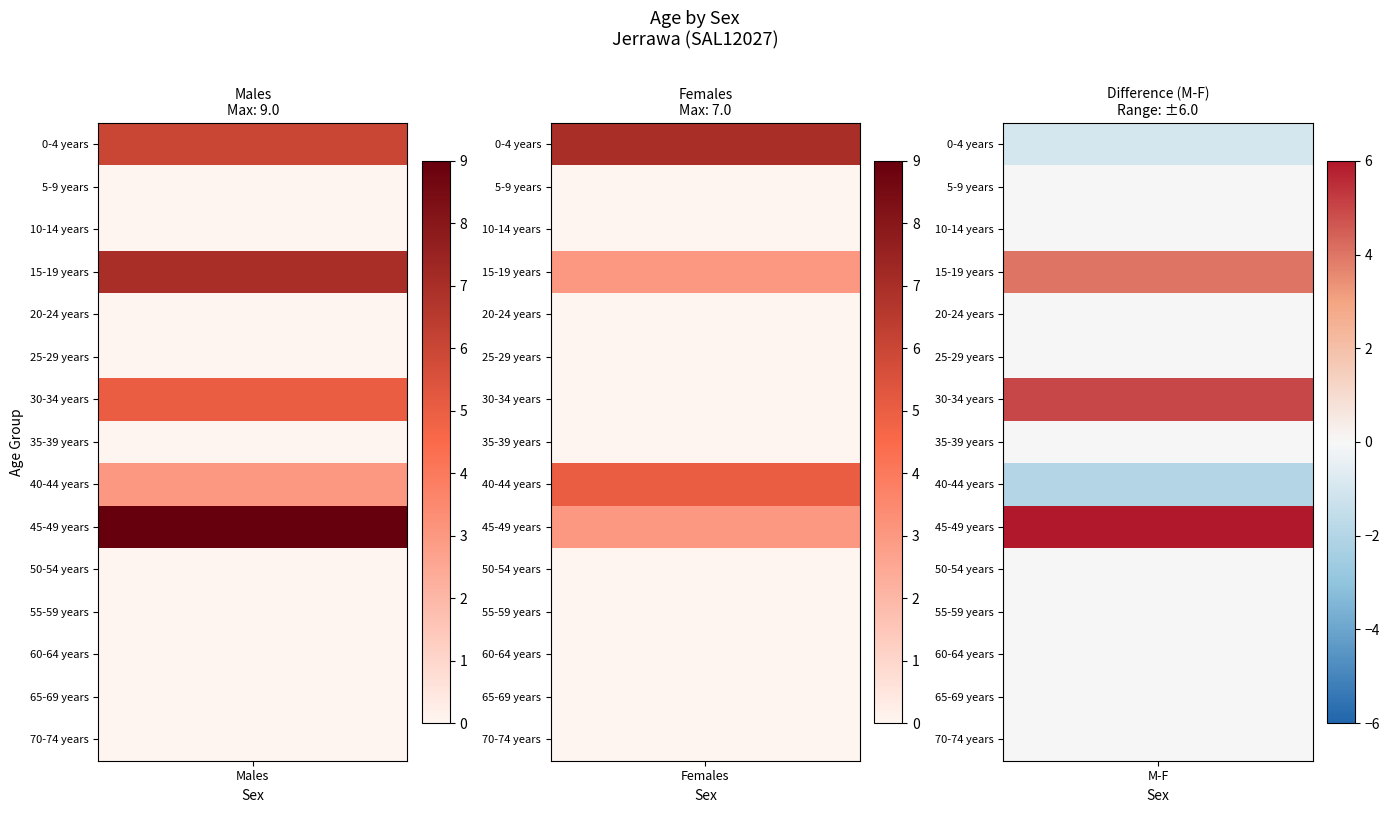

Is it true that Females equals 0 at 70-74 years?

True